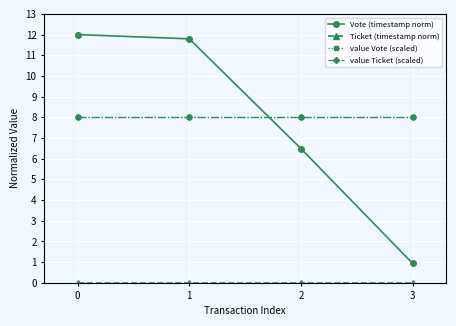

Reading left to right, list all the values displayed in this chart.

Vote (timestamp norm): 0=12.0	1=11.8	2=6.5	3=0.9
Ticket (timestamp norm): 0=0.0	1=0.0	2=0.0	3=0.0
value Vote (scaled): 0=8.0	1=8.0	2=8.0	3=8.0
value Ticket (scaled): 0=8.0	1=8.0	2=8.0	3=8.0